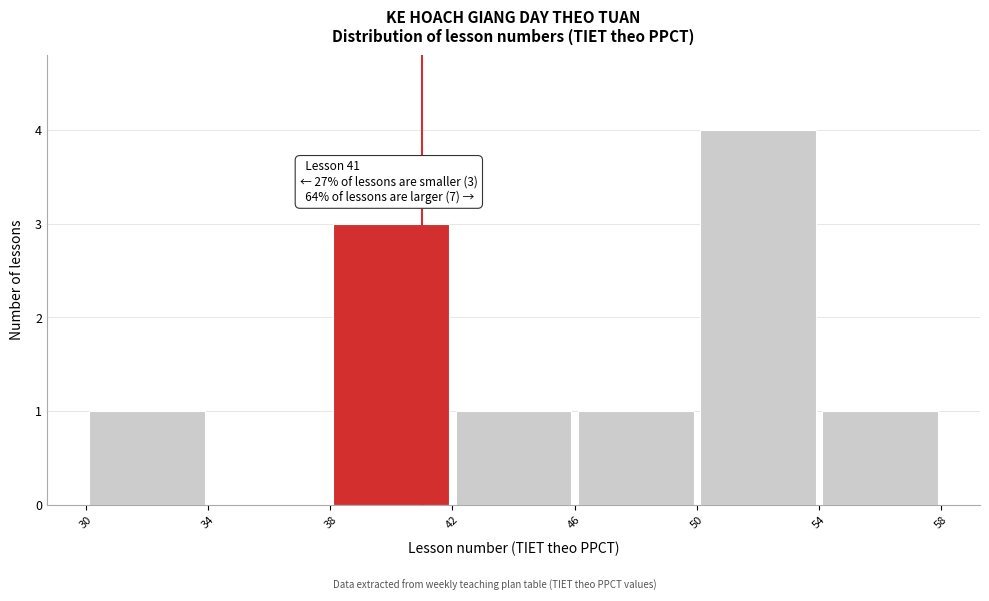

Which range on the x-axis has the tallest bar?

50 to 54